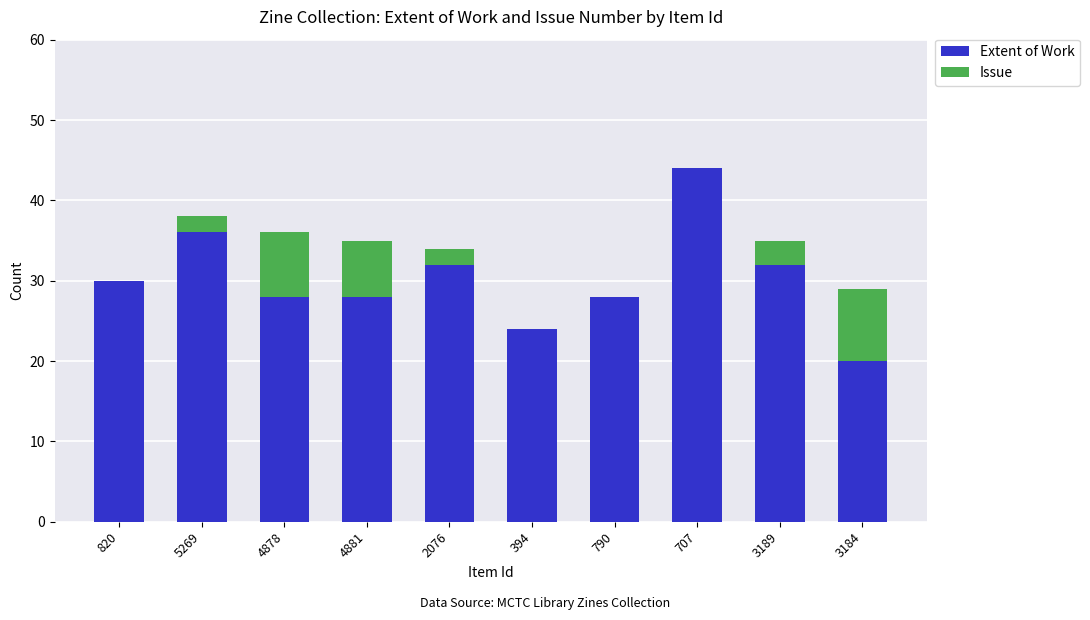

Which category has the highest value in the Extent of Work series?

707